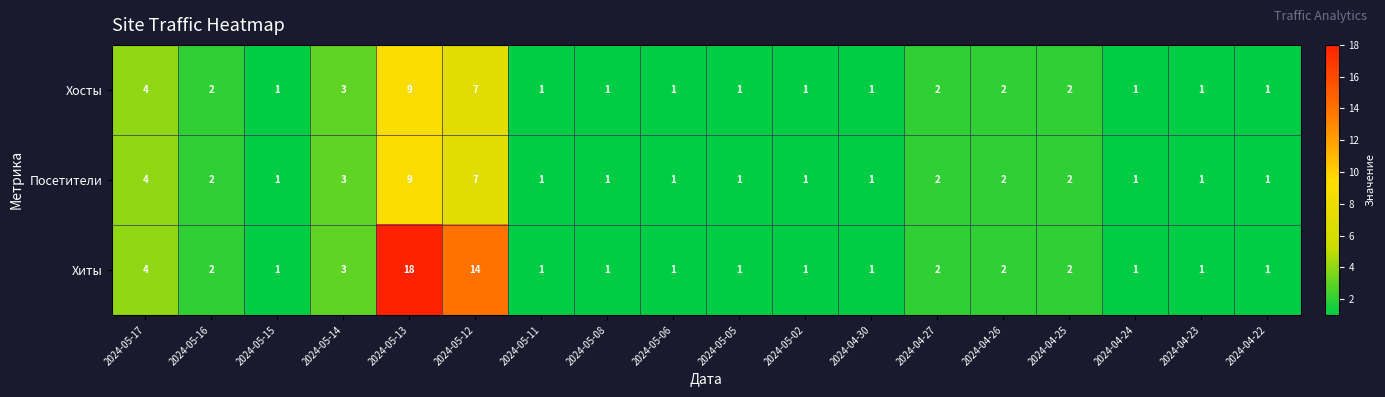

What is the sum of the Хосты values at 2024-05-06 and 2024-04-25?

3